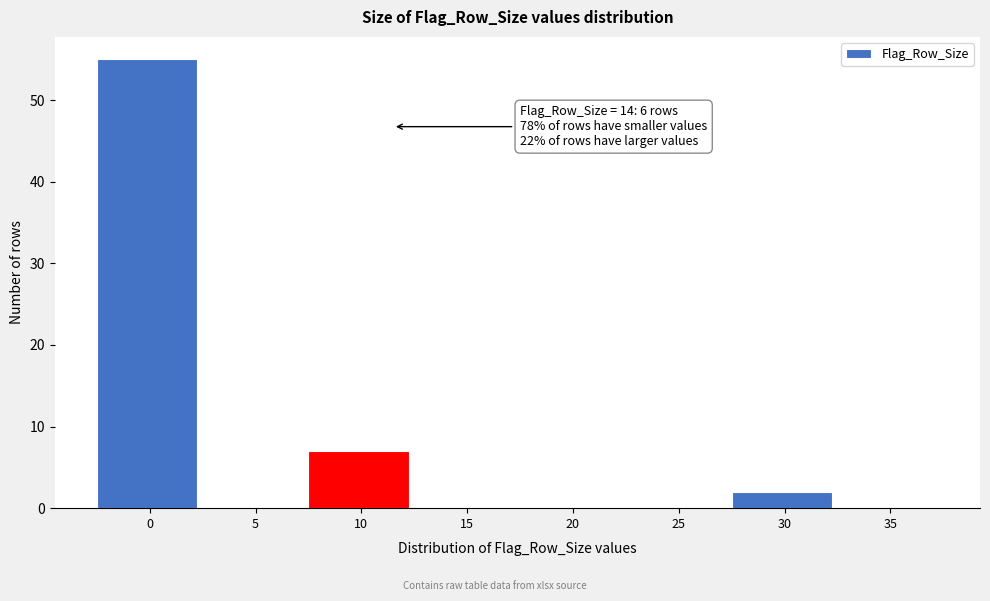

Reading left to right, transcribe all the data shown in this chart.

0=55	5=0	10=7	15=0	20=0	25=0	30=2	35=0